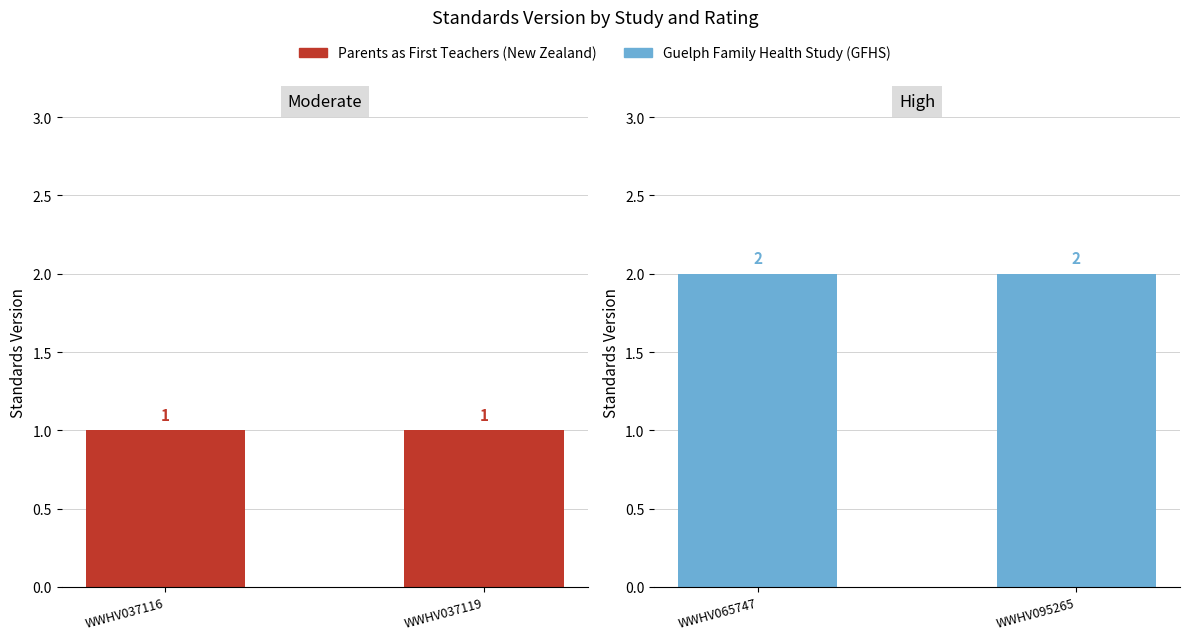

How many data points does each series have?

2